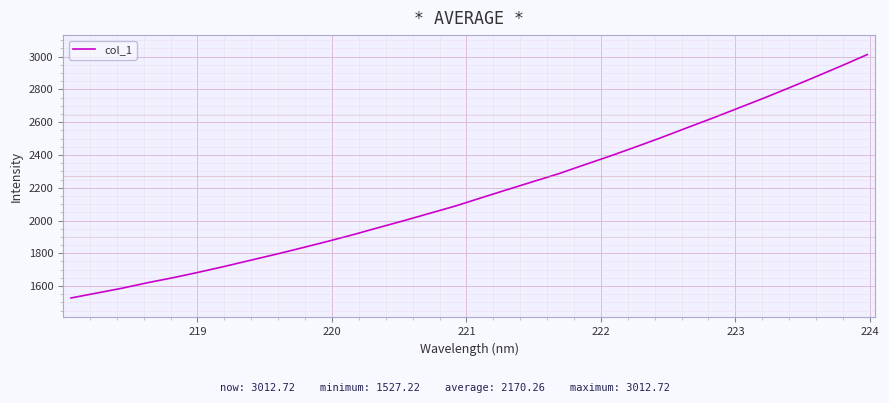

What is the smallest value displayed?

1527.2